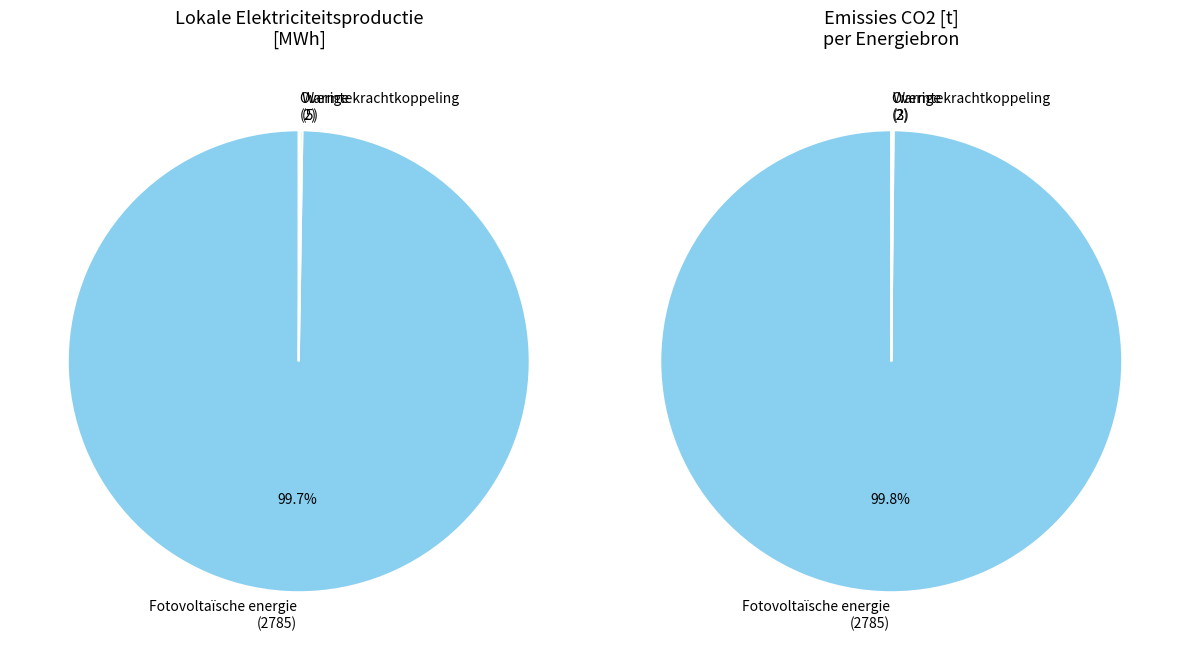

Which category has the biggest portion of the pie?

Fotovoltaïsche energie